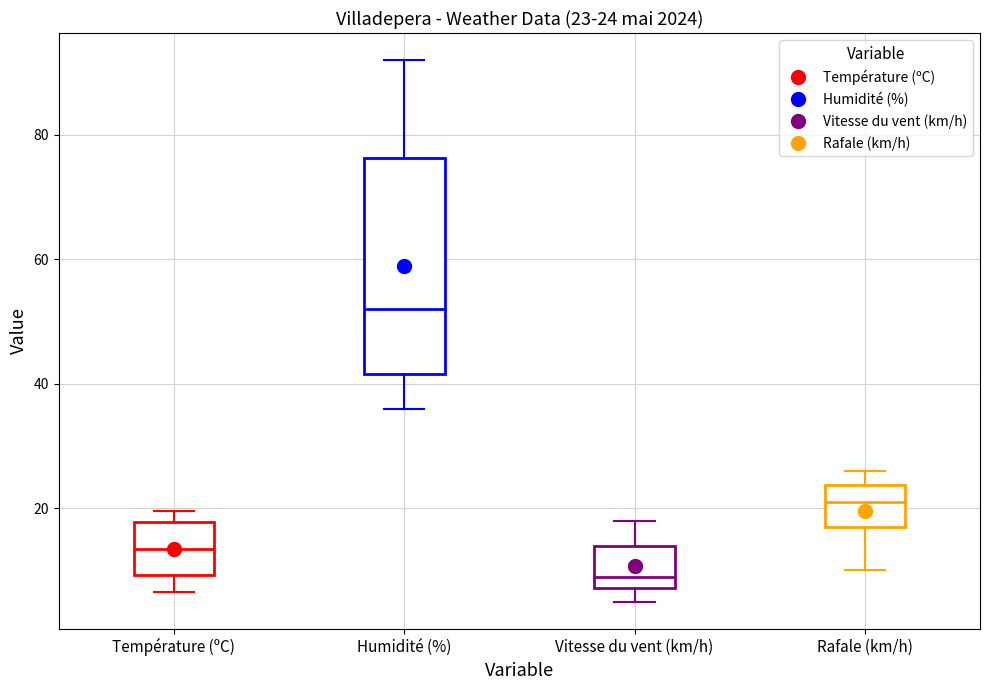

Comparing the boxes themselves (not the whiskers), which one is the tallest?

Humidité (%)